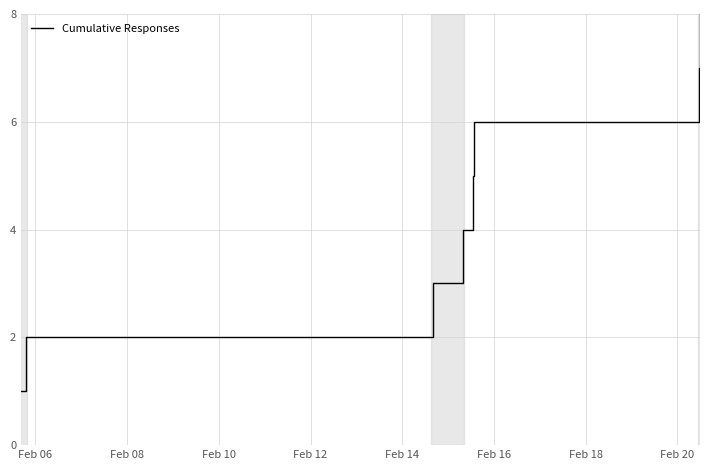

True or false: there are more than 0 points higher than both neighbors.

False